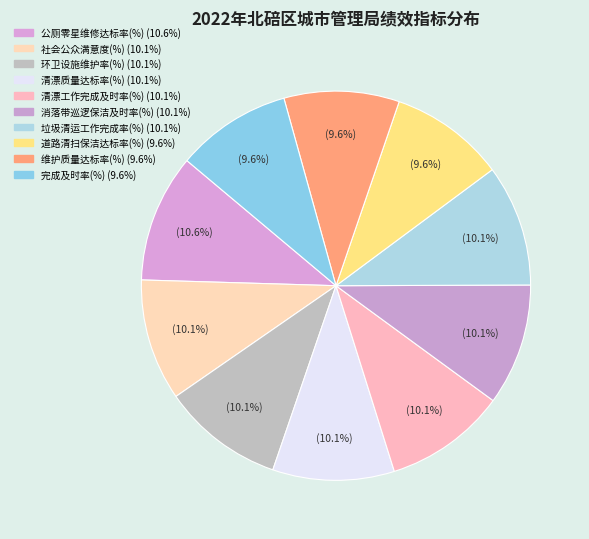

How many segments does this pie chart have?

10